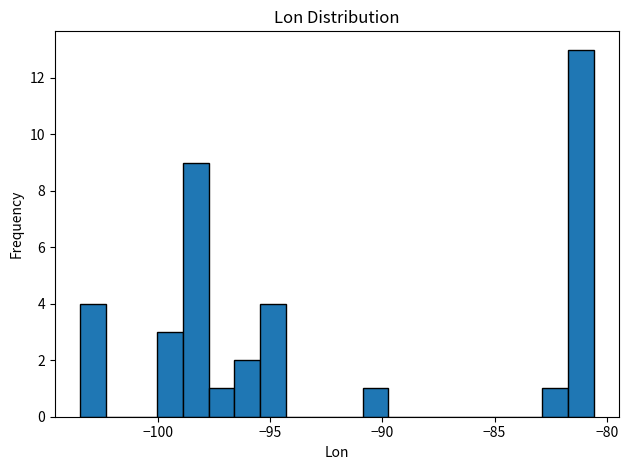

Around what value on the x-axis is the tallest bar? Give the approximate position of its centre, as read against the axis.

-81.0